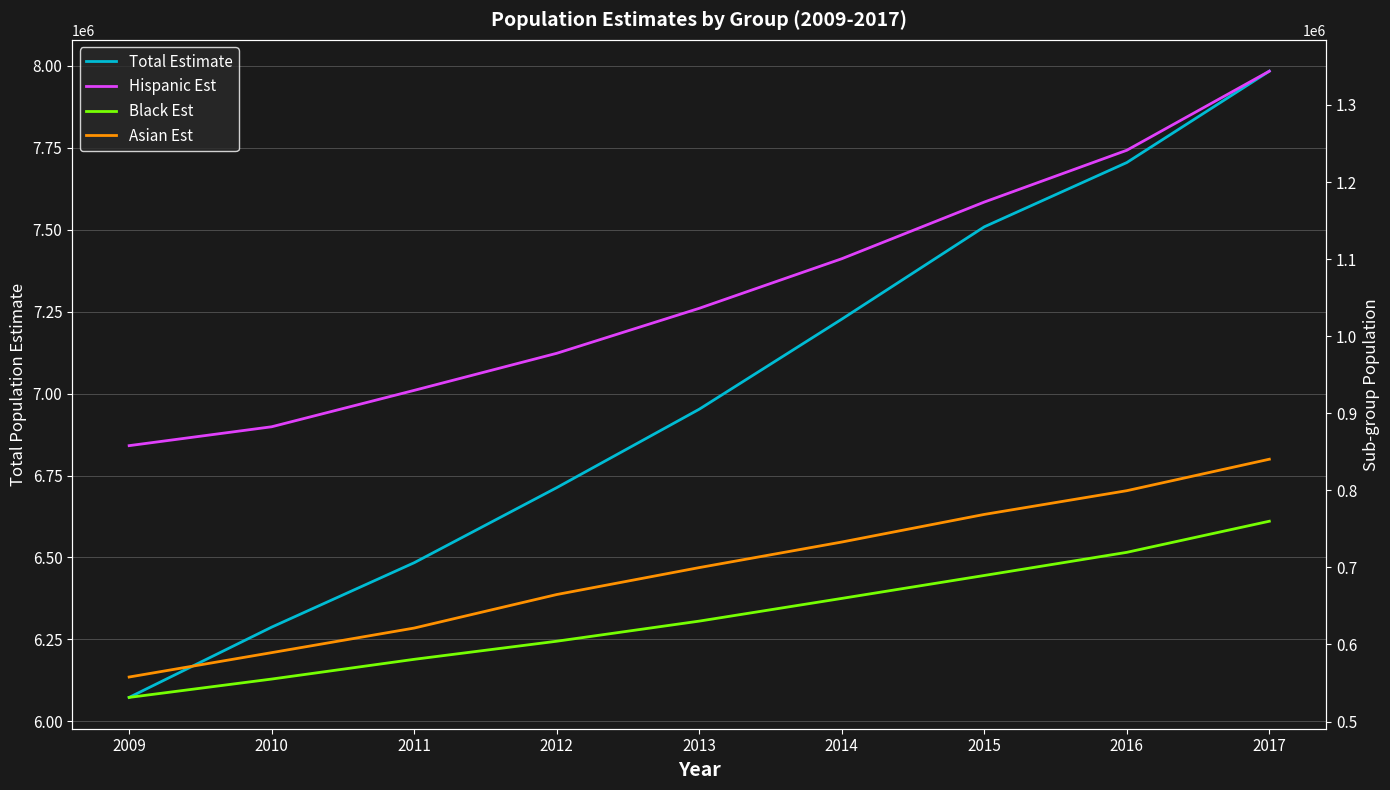

At how many categories does at least one series exceed 5073389?

9